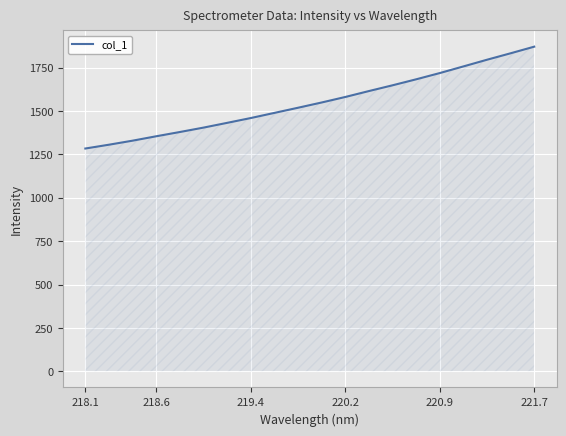

What is the maximum value shown in the chart?

1871.2